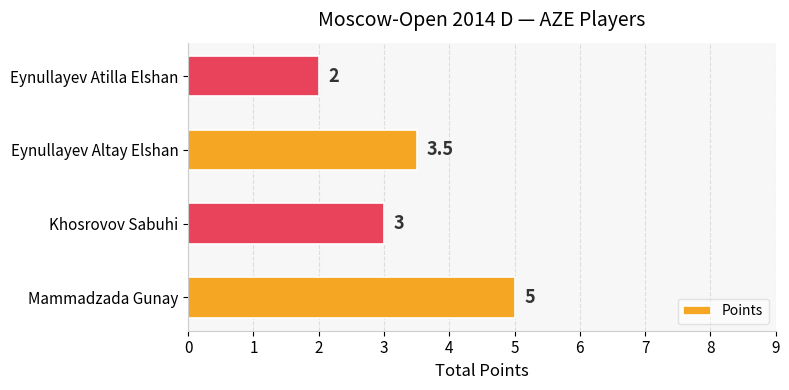

Reading top to bottom, transcribe all the data shown in this chart.

Eynullayev Atilla Elshan=2.0	Eynullayev Altay Elshan=3.5	Khosrovov Sabuhi=3.0	Mammadzada Gunay=5.0